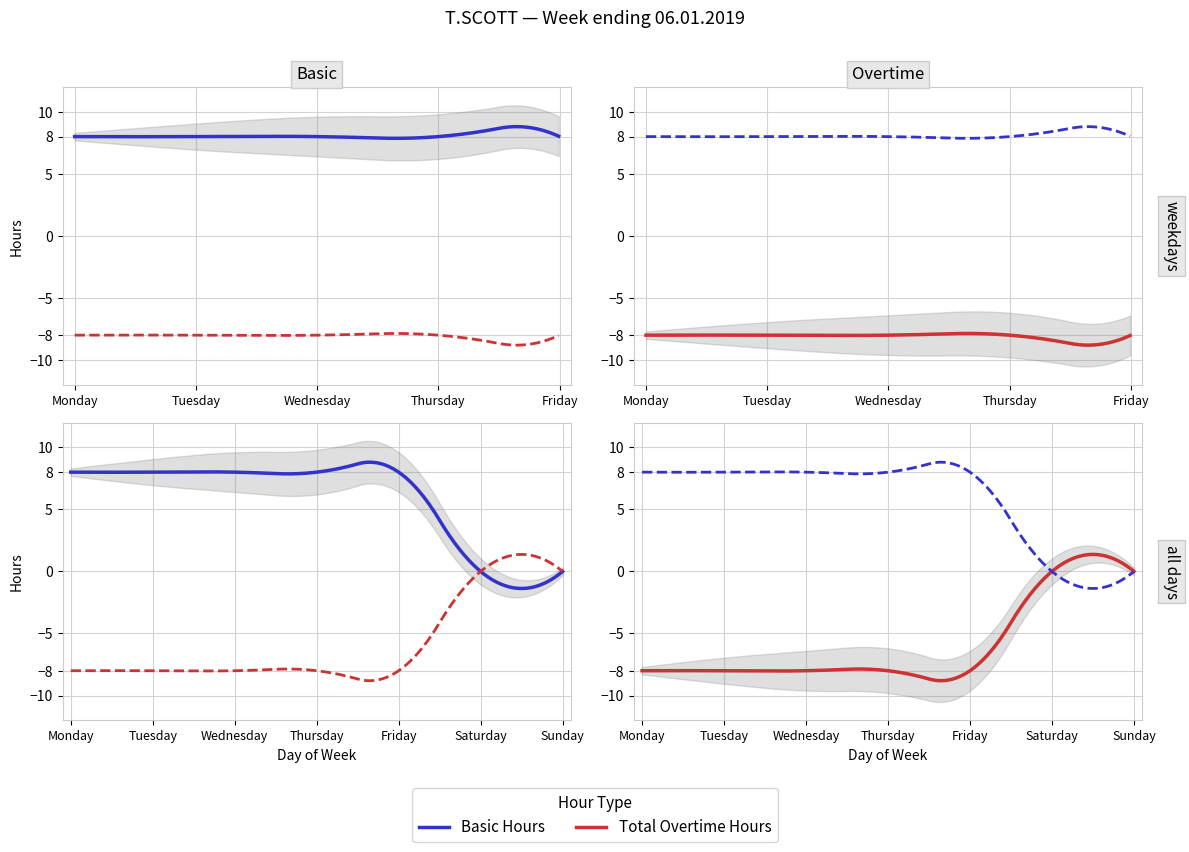

At which label does Basic Hours reach its minimum?

Saturday